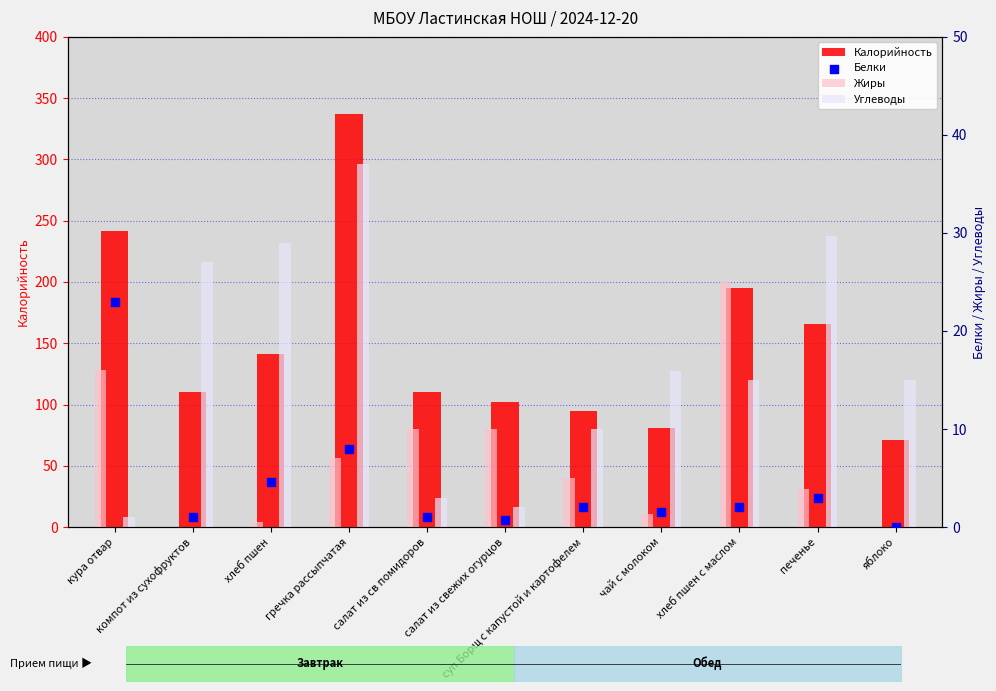

Which series has the largest total across all categories?

Калорийность